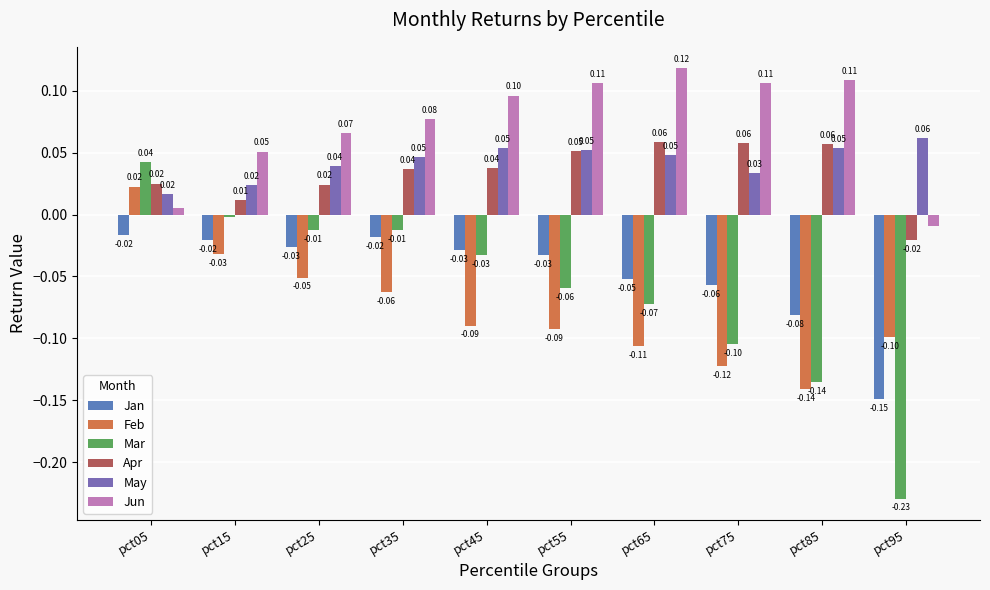

The May series shows 0.1 at pct95. True or false?

True